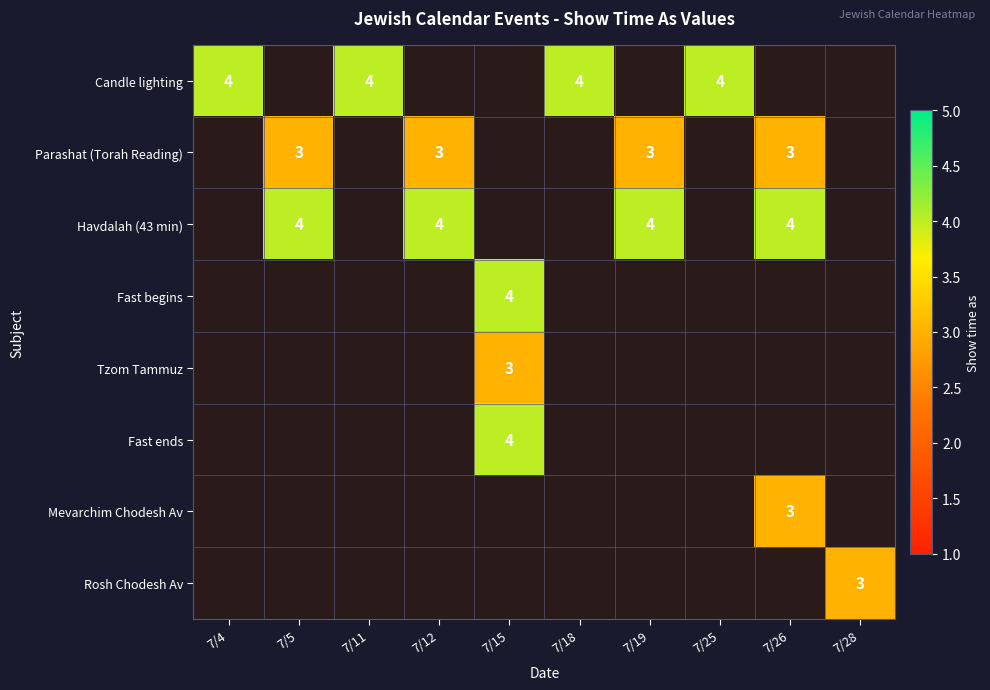

The Candle lighting series shows 7 at 7/4. True or false?

False